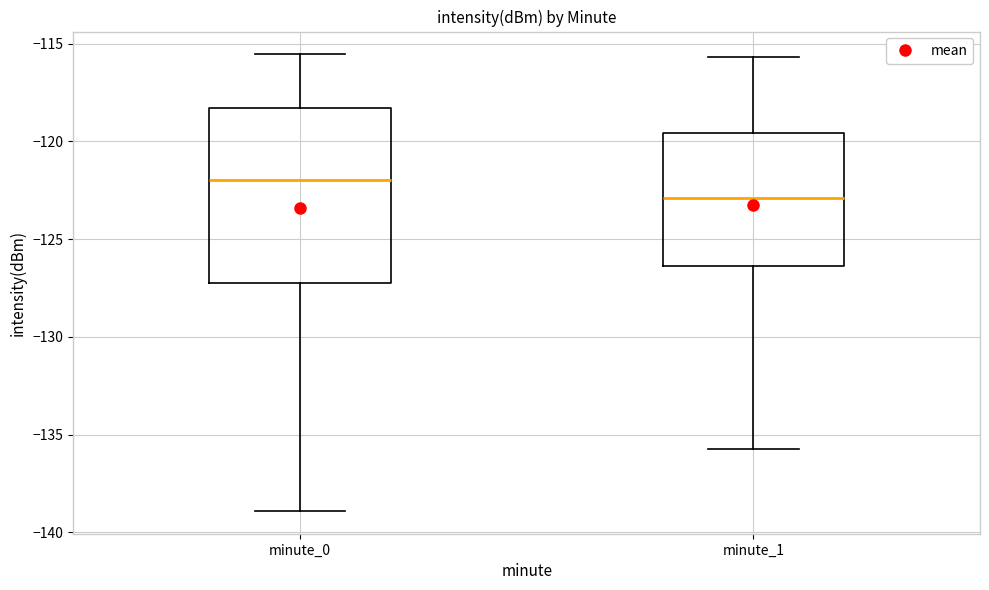

Which box is the tallest, from its lower edge to its upper edge?

minute_0